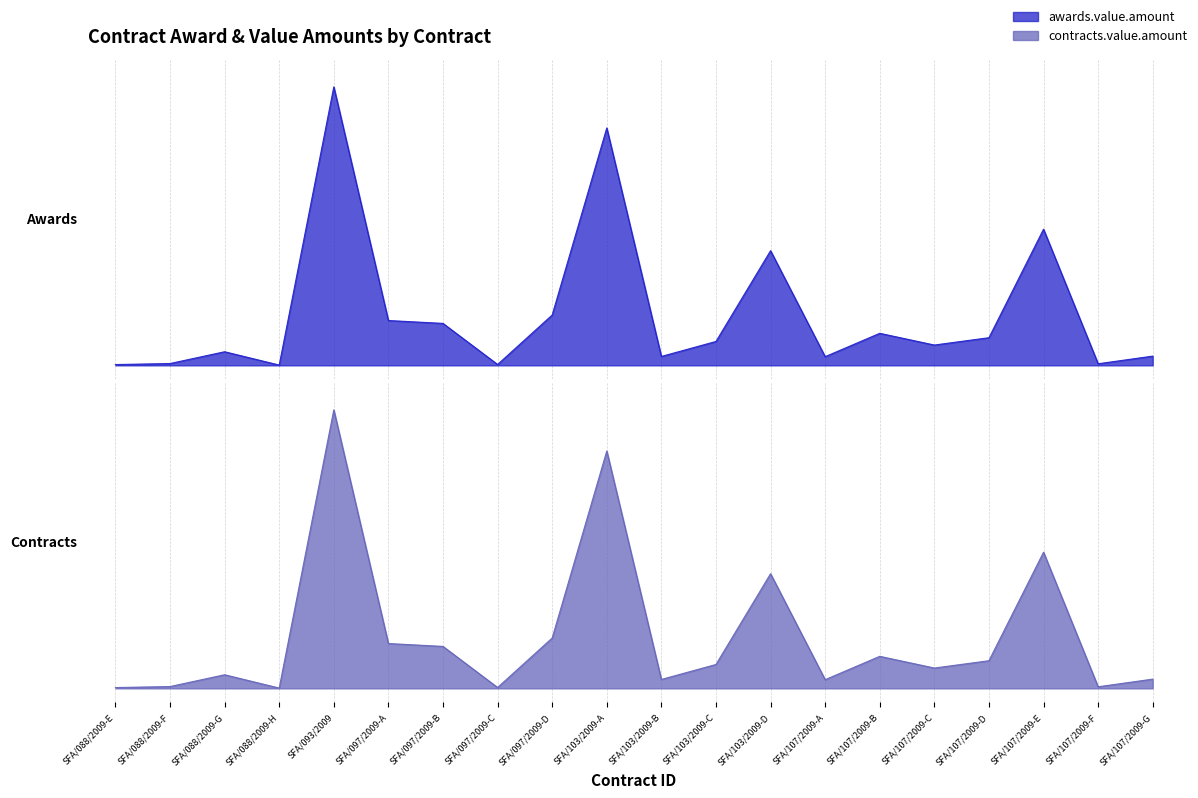

What are all the series names shown in the legend?

awards.value.amount, contracts.value.amount